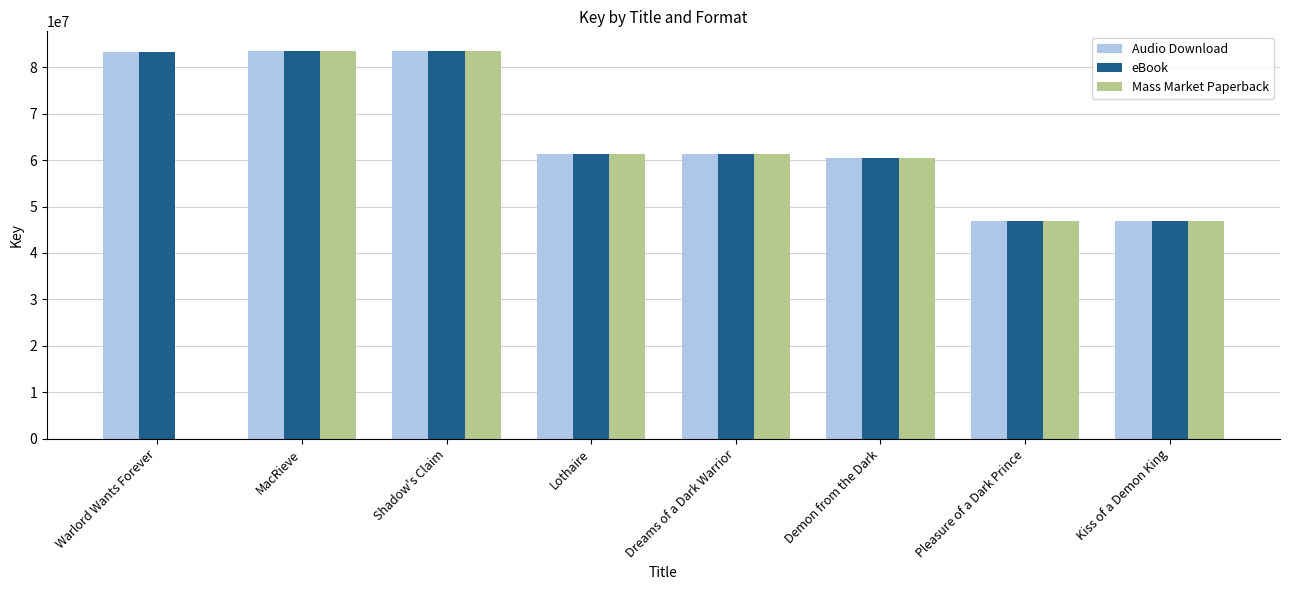

What is the approximate value of Audio Download at Dreams of a Dark Warrior?

61250153